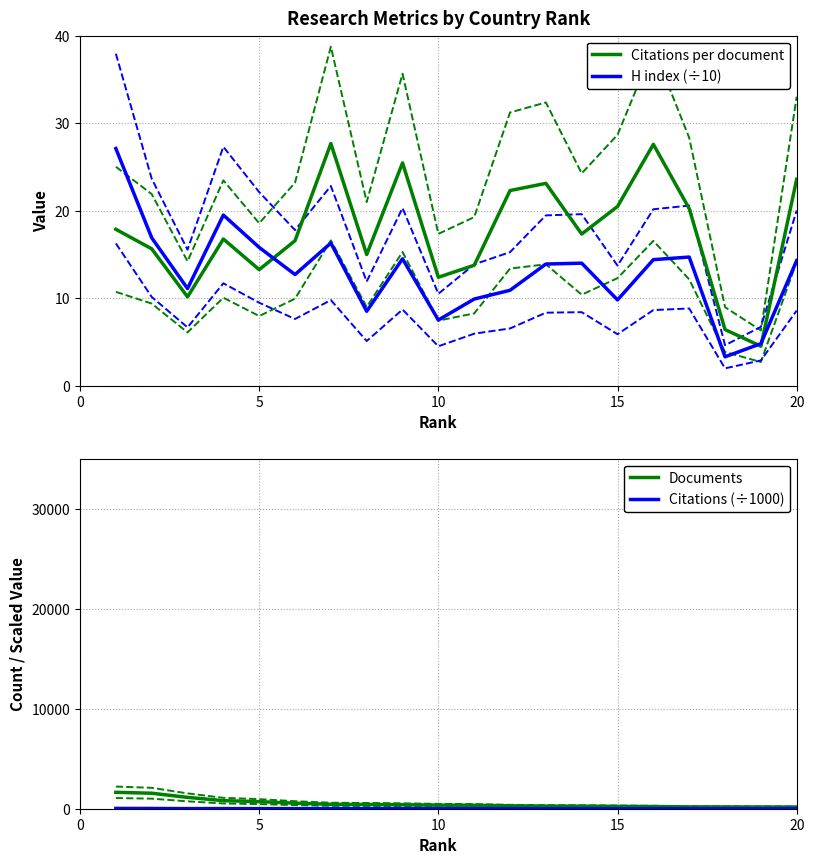

What is the lowest value of the H index (÷10) series?

3.3